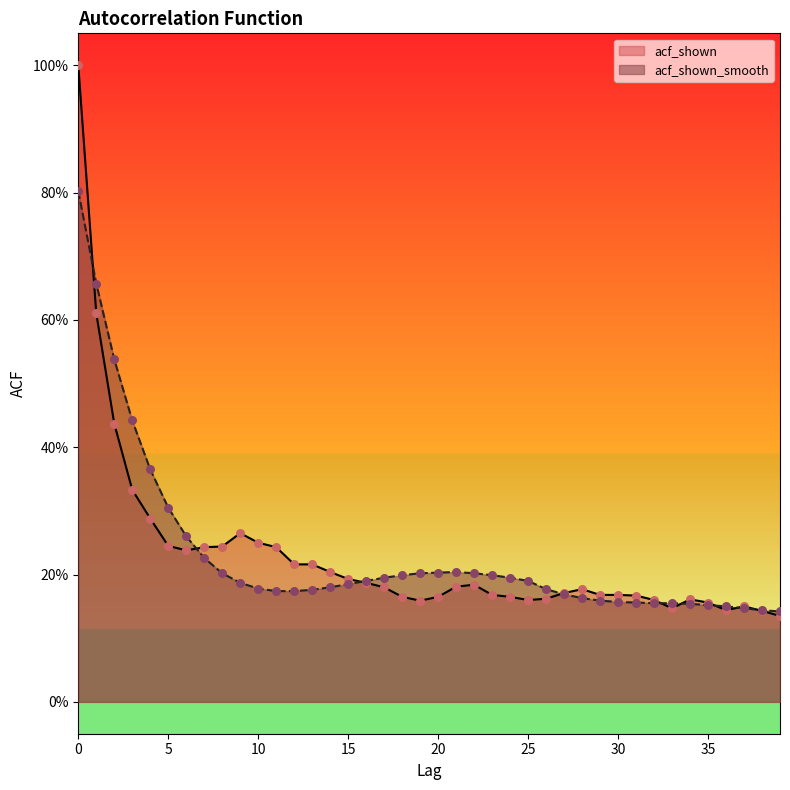

Which series has the largest Y range (max minus min)?

acf_shown